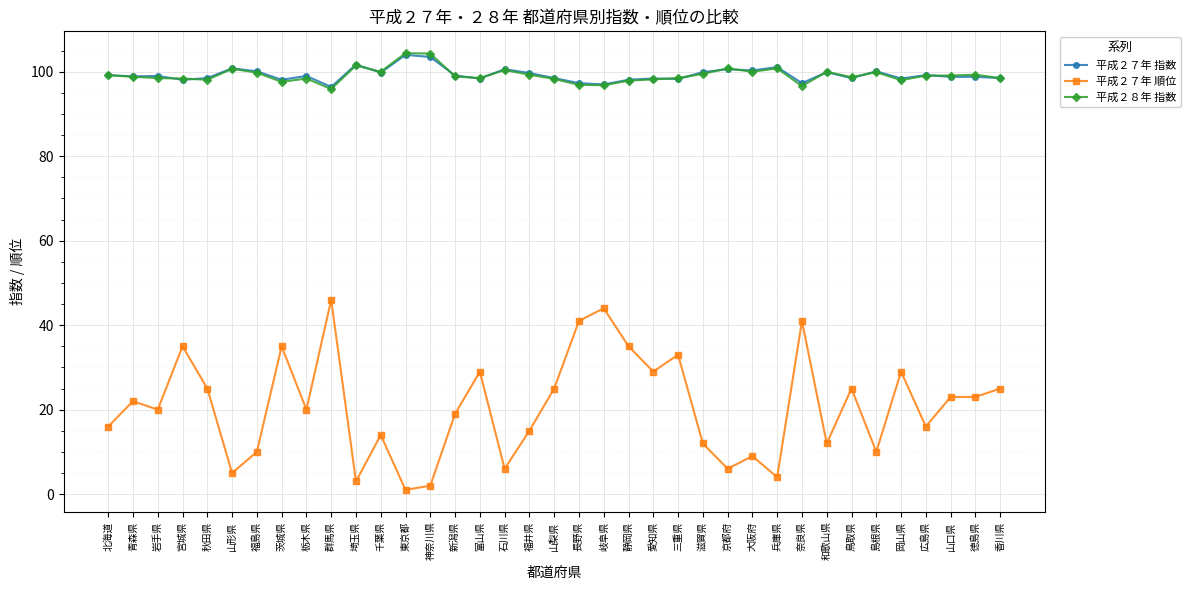

What is the value of the 平成２７年 指数 point at the 35th from the left?

98.8